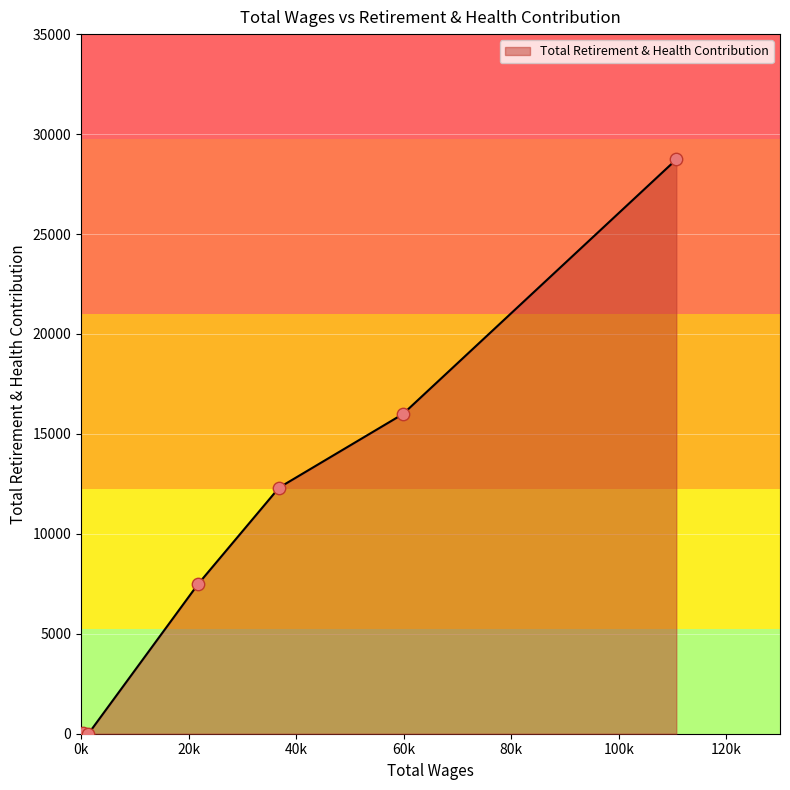

What is the difference between the maximum and minimum values?

28729